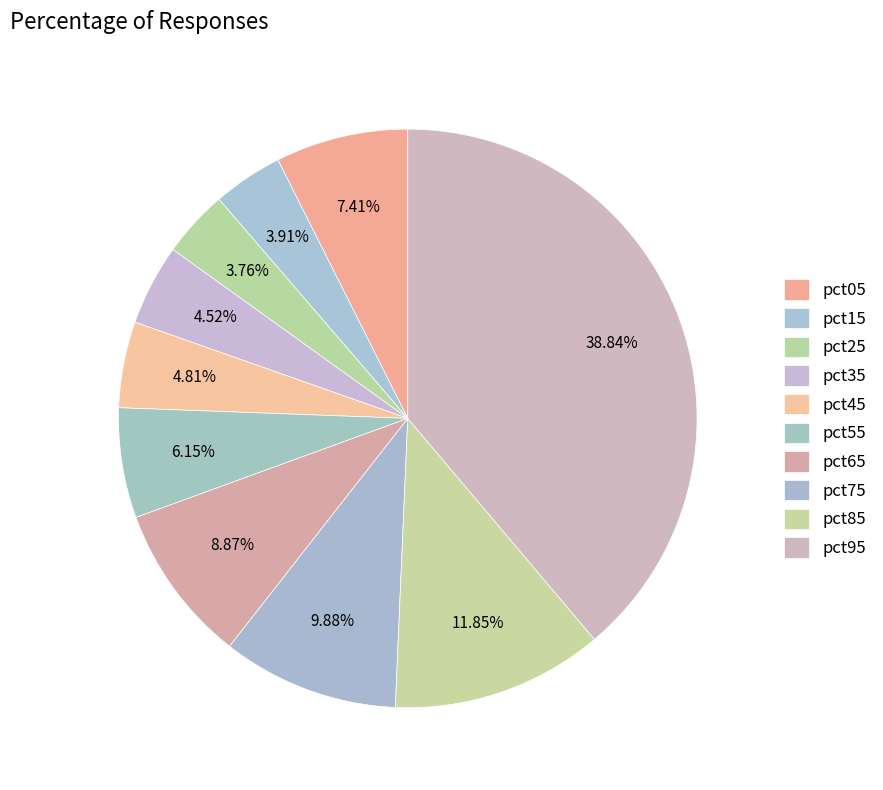

To the nearest percent, what is the difference between the pct75 and pct35 slice percentages?

5%